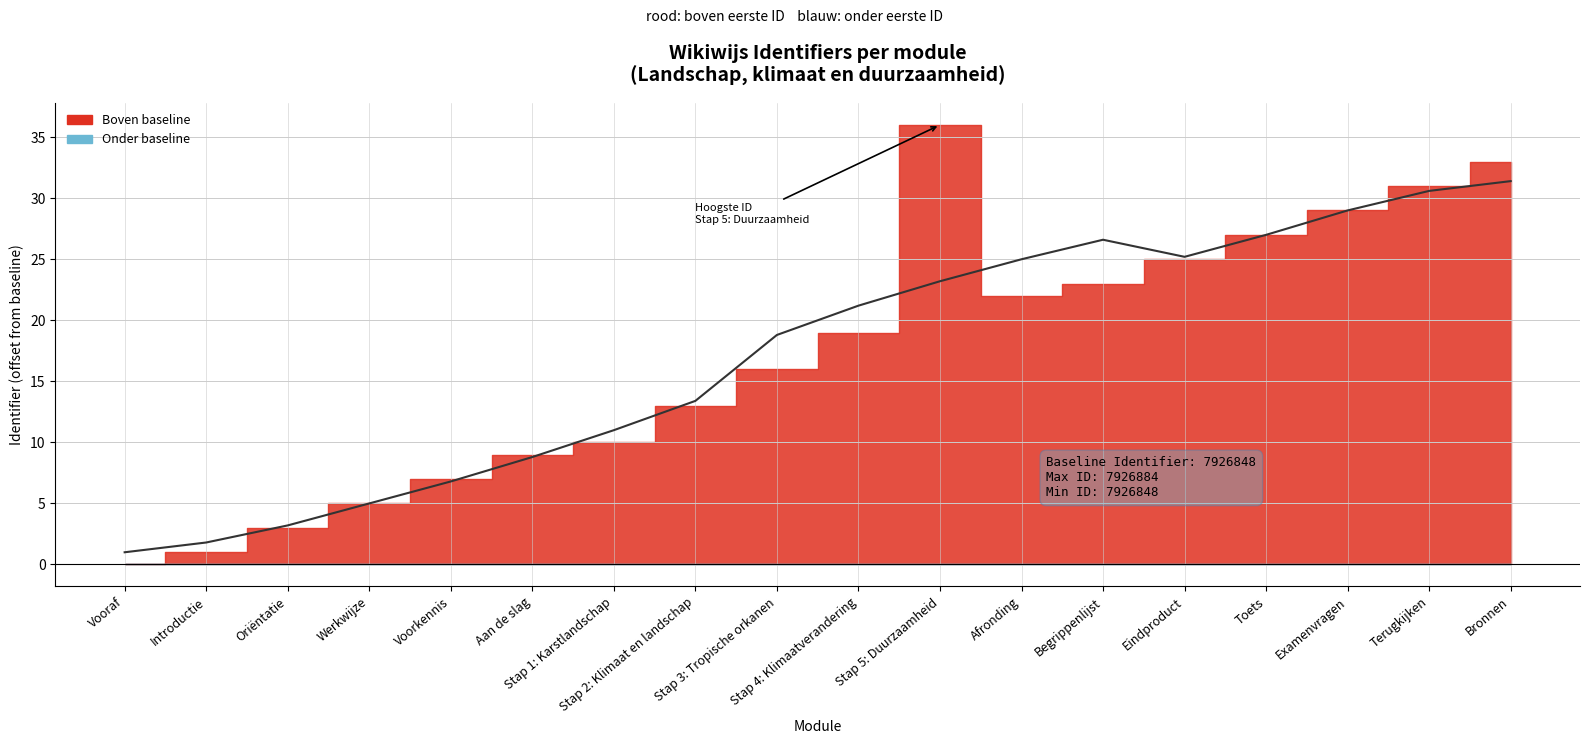

Which has a higher value, Introductie or Bronnen?

Bronnen